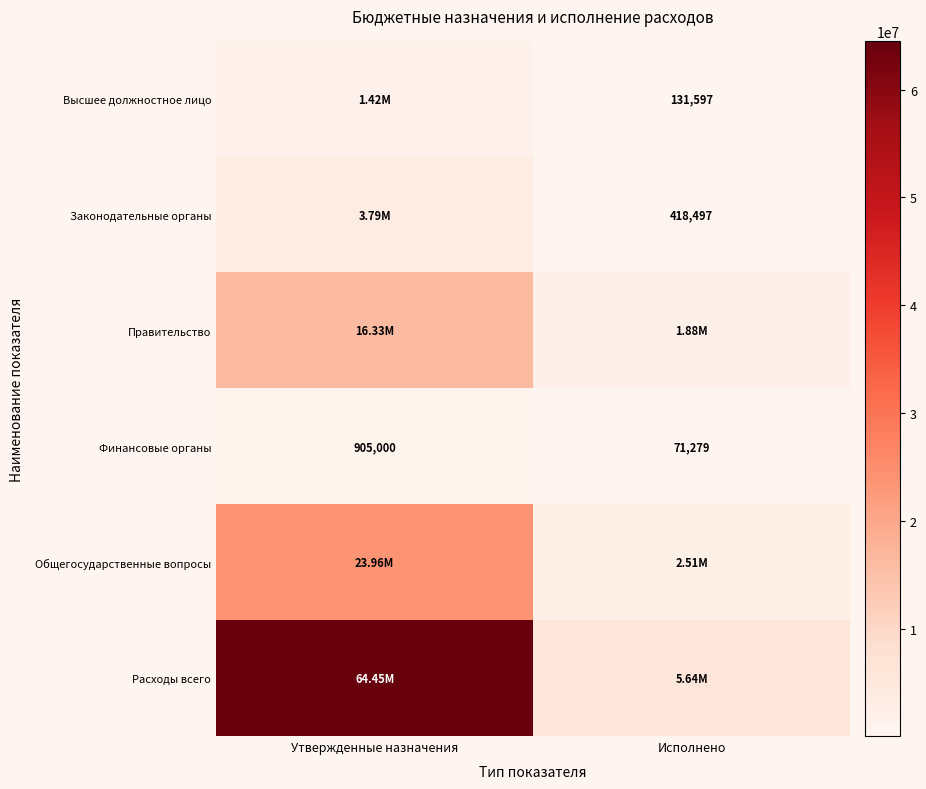

Which category has the highest value in the Финансовые органы series?

Утвержденные назначения